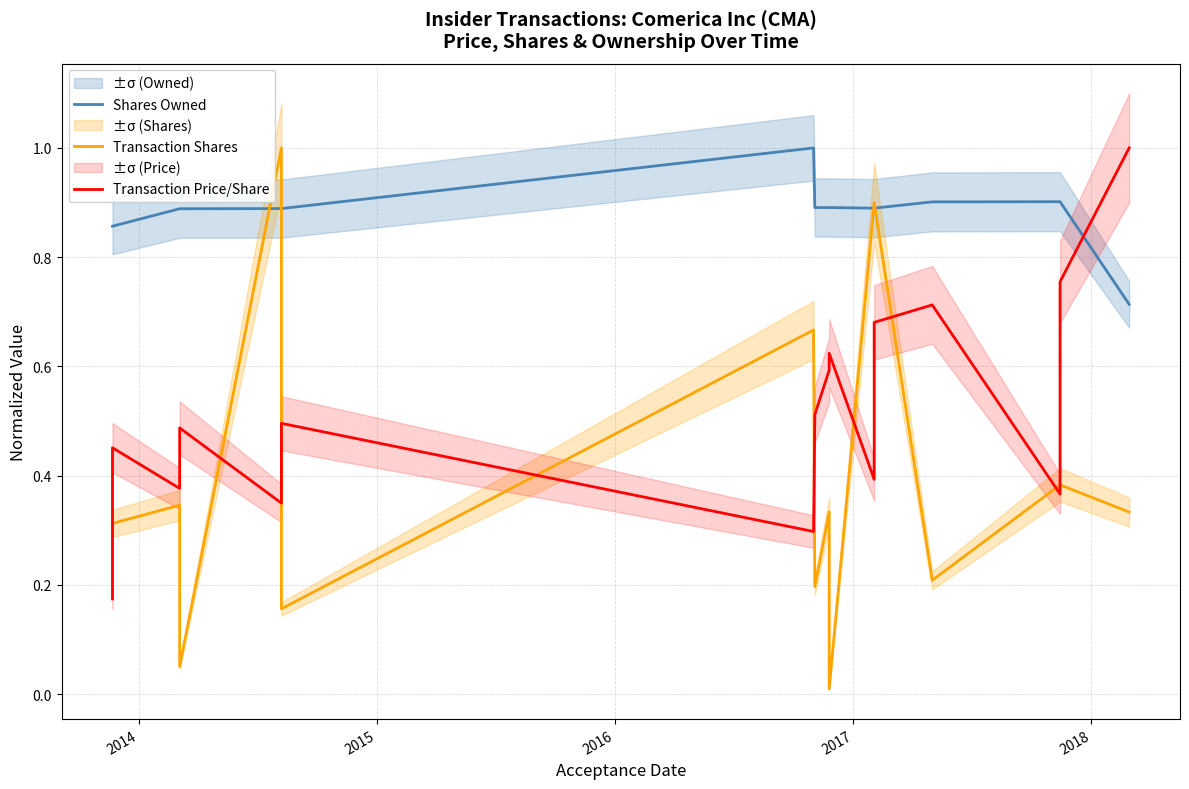

What is the label of the 12th point from the right?

2017